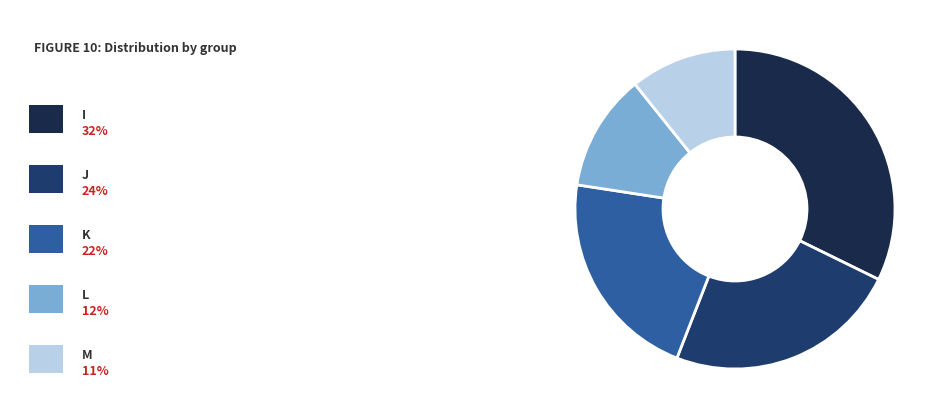

Does any single category account for the majority?

No